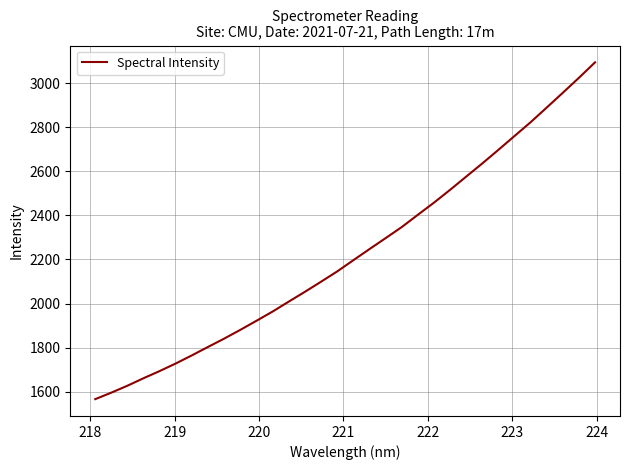

What is the minimum value shown in the chart?

1565.8